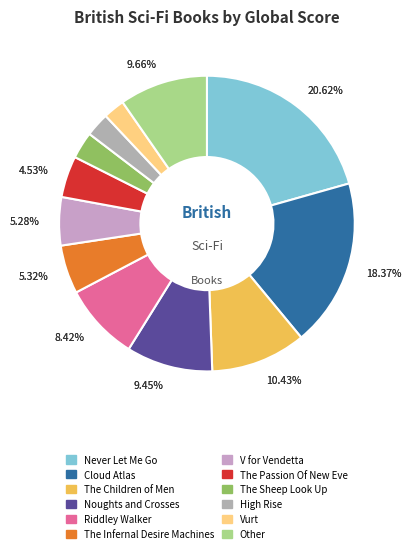

True or false: High Rise accounts for 3% of the total.

True